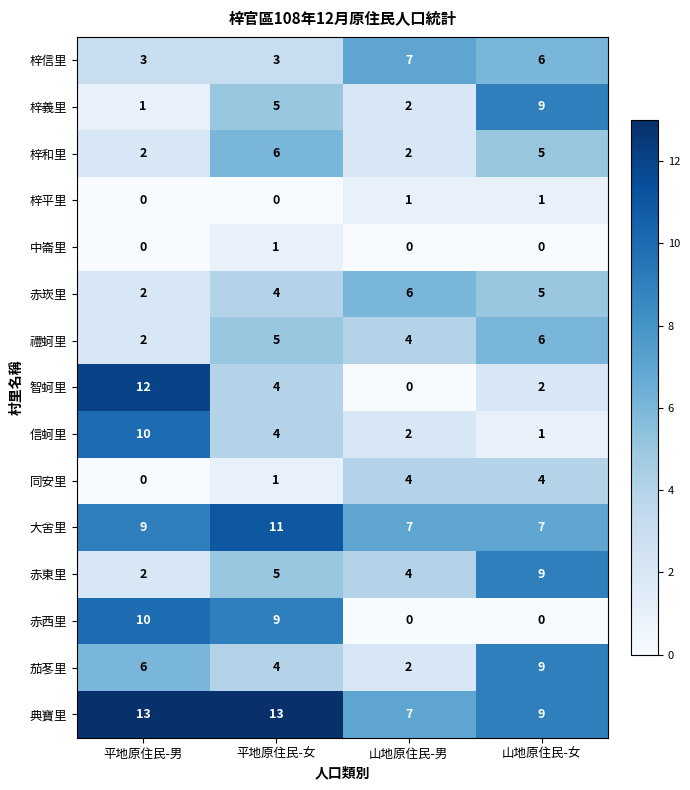

What is the difference between the 智蚵里 values at 平地原住民-女 and 山地原住民-男?

4